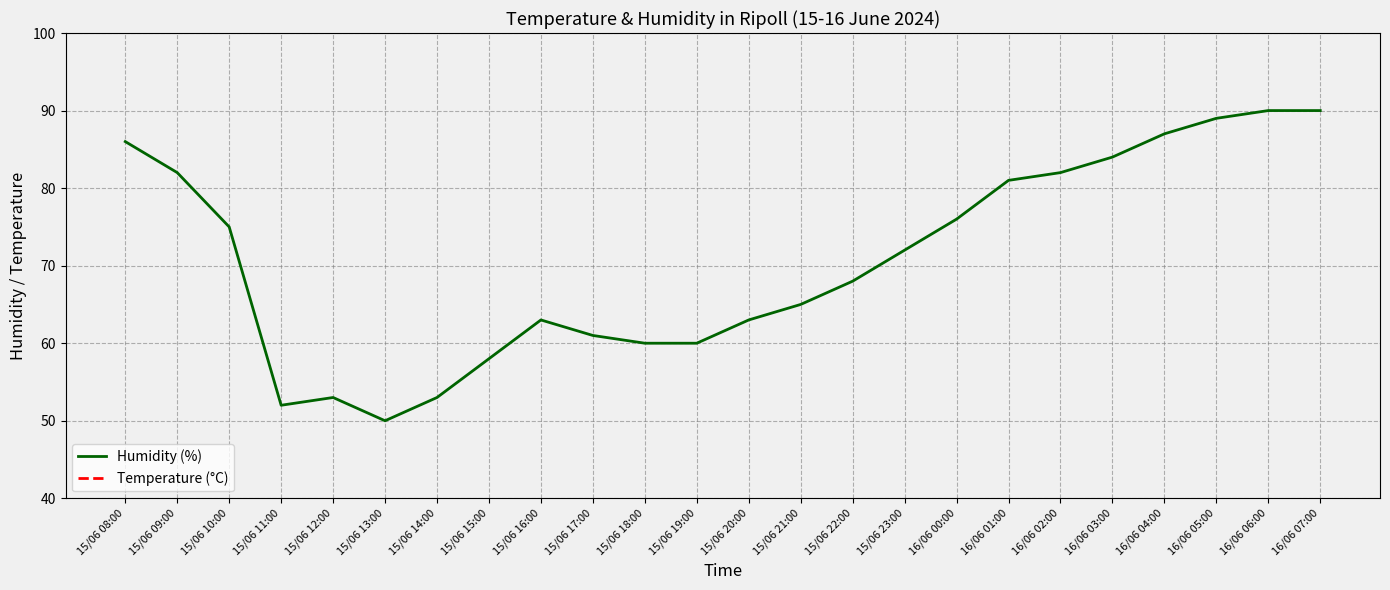

At which category is the sum across all series the highest?

16/06 06:00